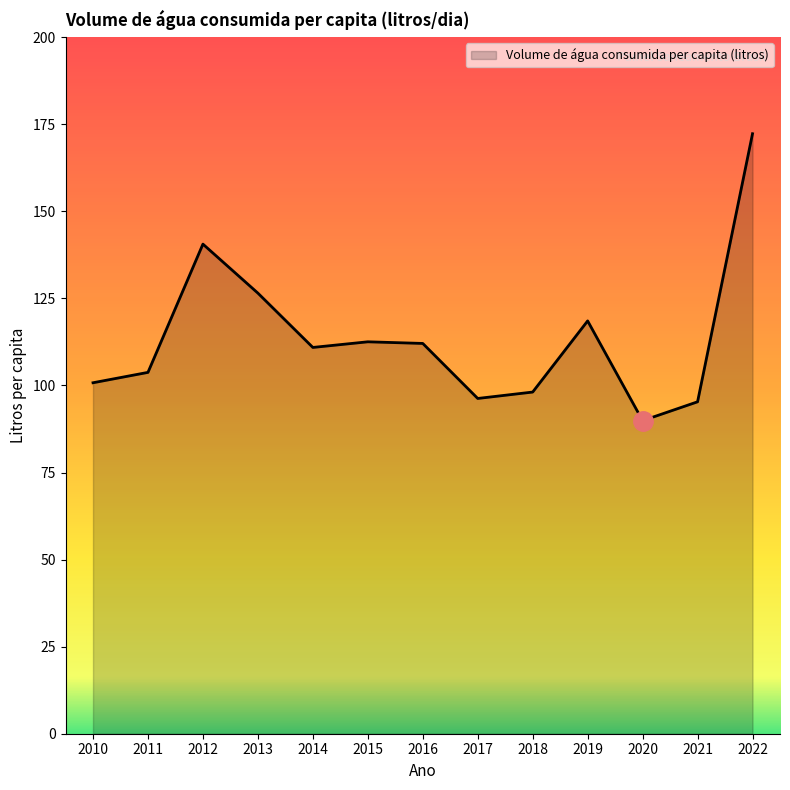

What is the difference between the maximum and minimum values?

82.4